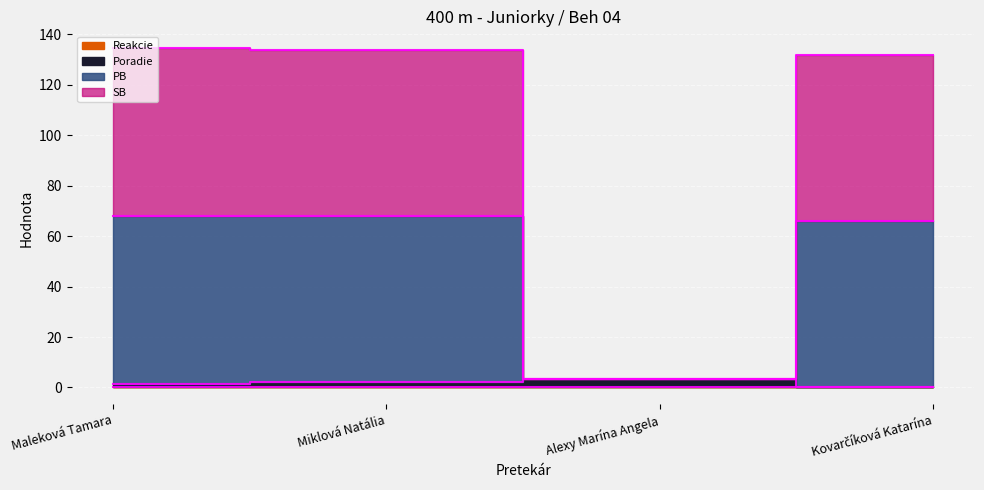

True or false: SB has more than 2 interior local peaks.

False